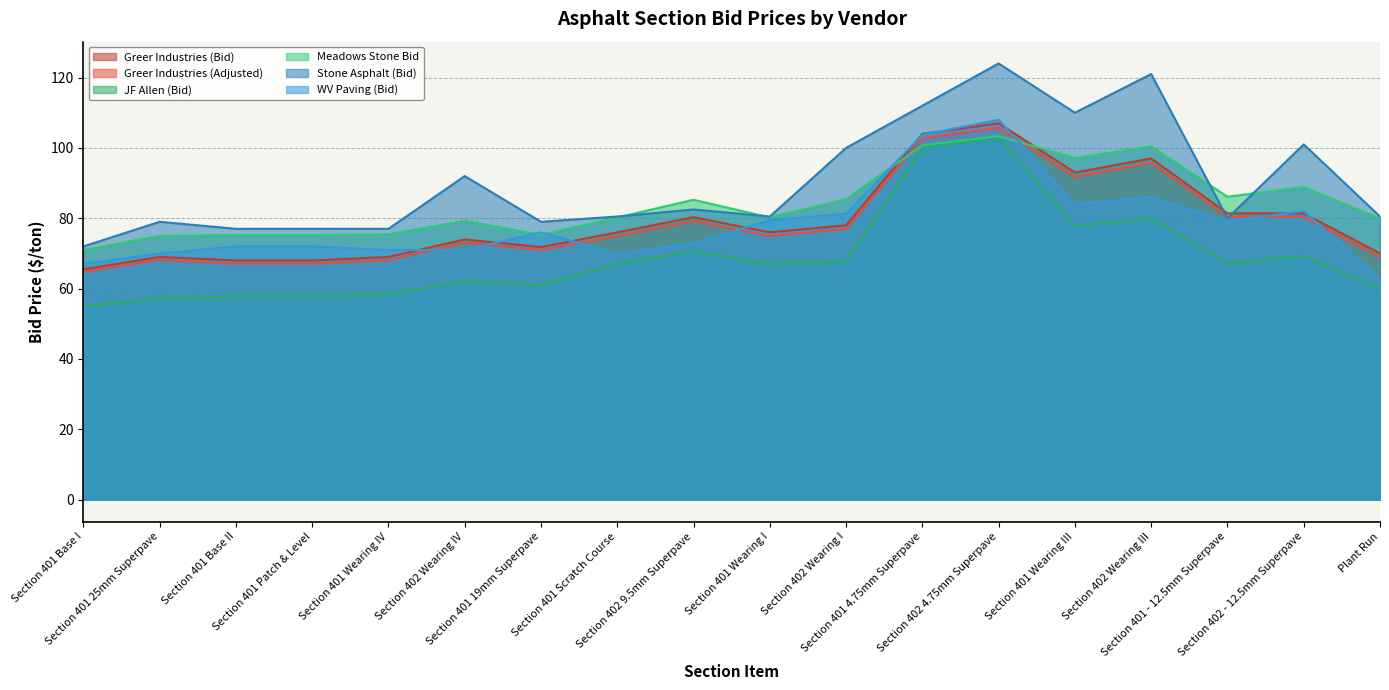

What is the approximate value of Greer Industries (Adjusted) at Section 401 Scratch Course?

74.9